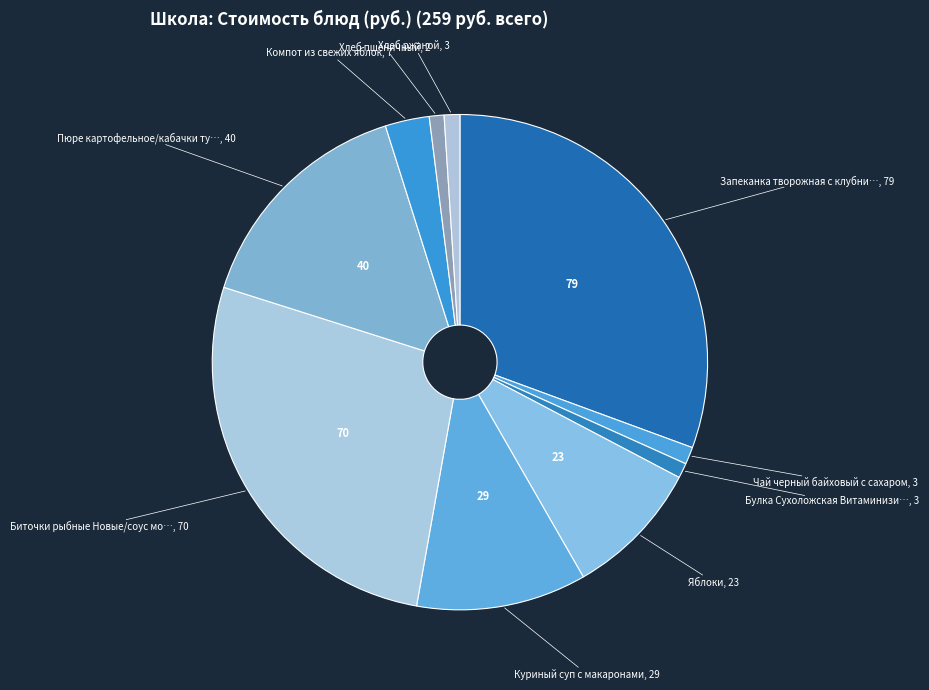

What is the largest slice in the pie chart?

Запеканка творожная с клубникой